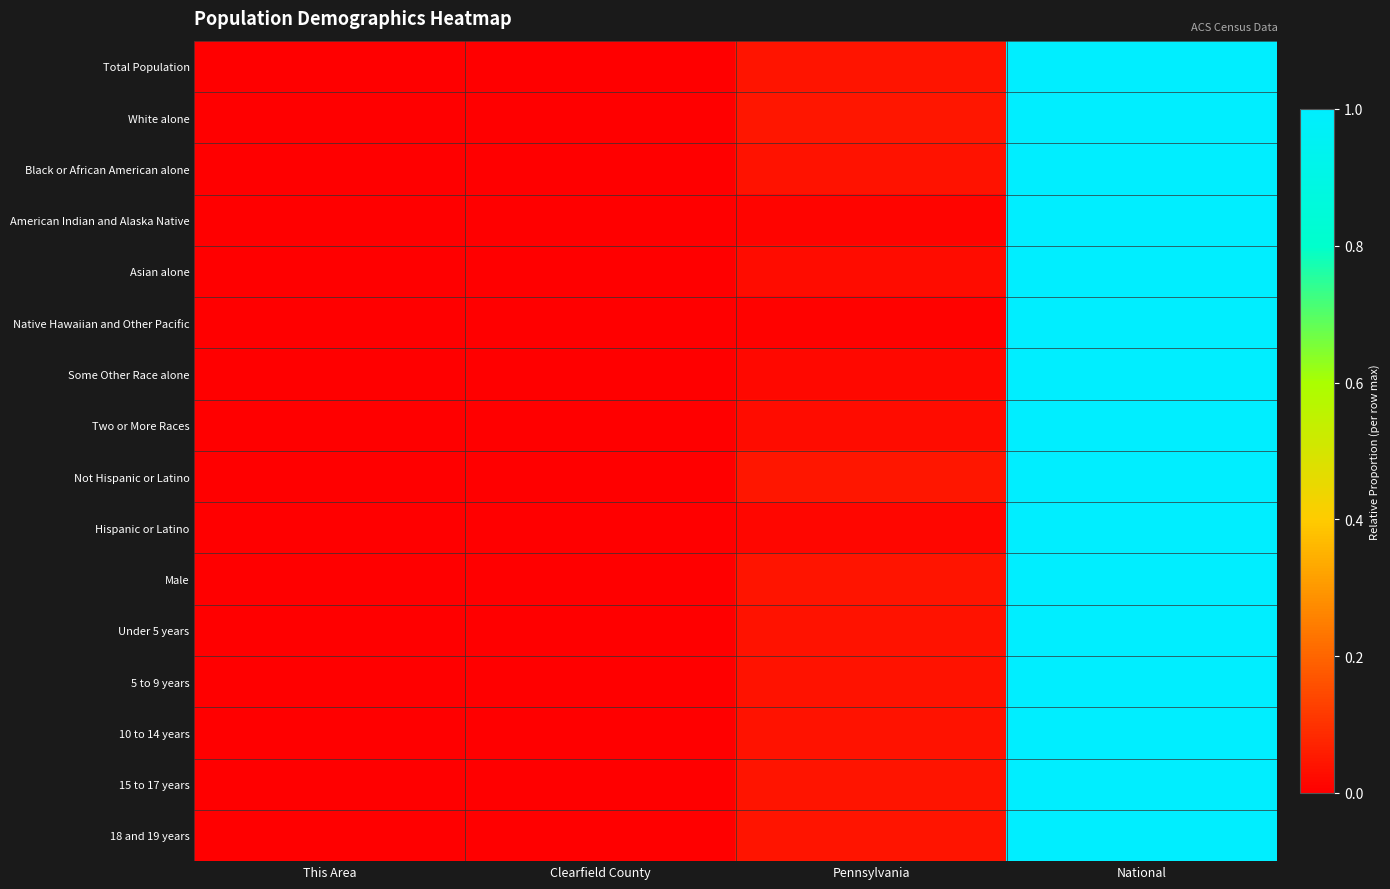

How many series are shown in this chart?

16